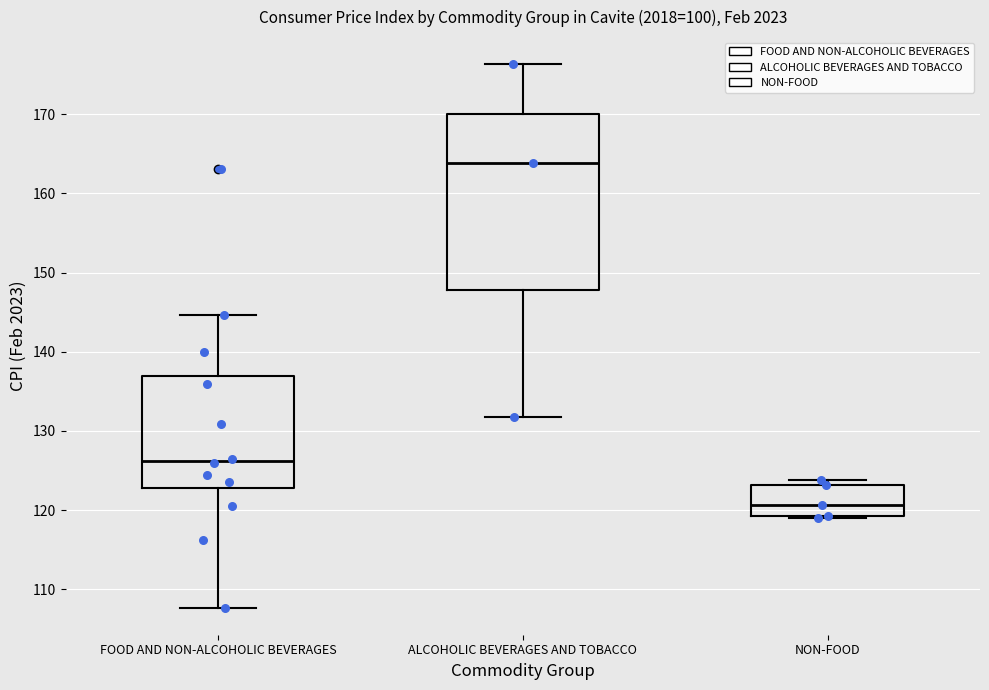

Reading left to right, transcribe this box plot: for each box, give where its median line is, the range the box spans, and where its two whiskers end, as read against the y-axis. The values are not printed on the chart, so give them approximately, as read against the axis.

FOOD AND NON-ALCOHOLIC BEVERAGES: median 126, box 123 to 137, whiskers 108 to 145
ALCOHOLIC BEVERAGES AND TOBACCO: median 164, box 148 to 170, whiskers 132 to 176
NON-FOOD: median 121, box 119 to 123, whiskers 119 to 124